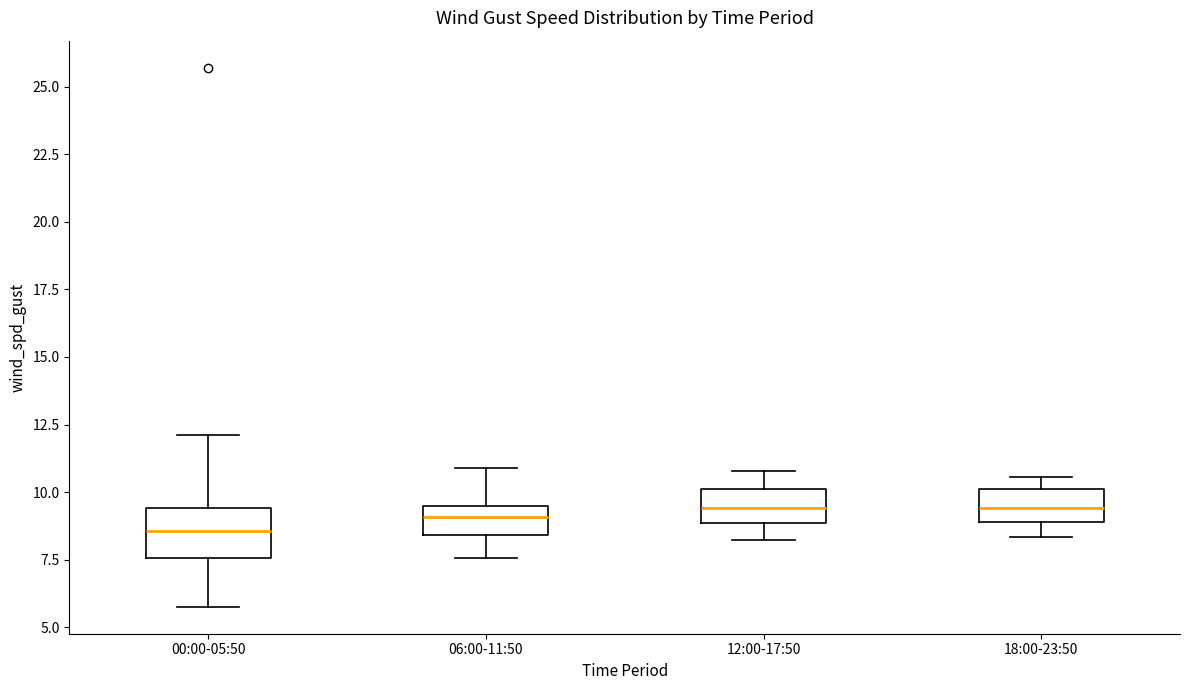

Reading left to right, transcribe this box plot: for each box, give where its median line is, the range the box spans, and where its two whiskers end, as read against the y-axis. The values are not printed on the chart, so give them approximately, as read against the axis.

00:00-05:50: median 8.5, box 7.5 to 9.5, whiskers 6.0 to 12.0
06:00-11:50: median 9.0, box 8.5 to 9.5, whiskers 7.5 to 11.0
12:00-17:50: median 9.5, box 9.0 to 10.0, whiskers 8.0 to 11.0
18:00-23:50: median 9.5, box 9.0 to 10.0, whiskers 8.5 to 10.5